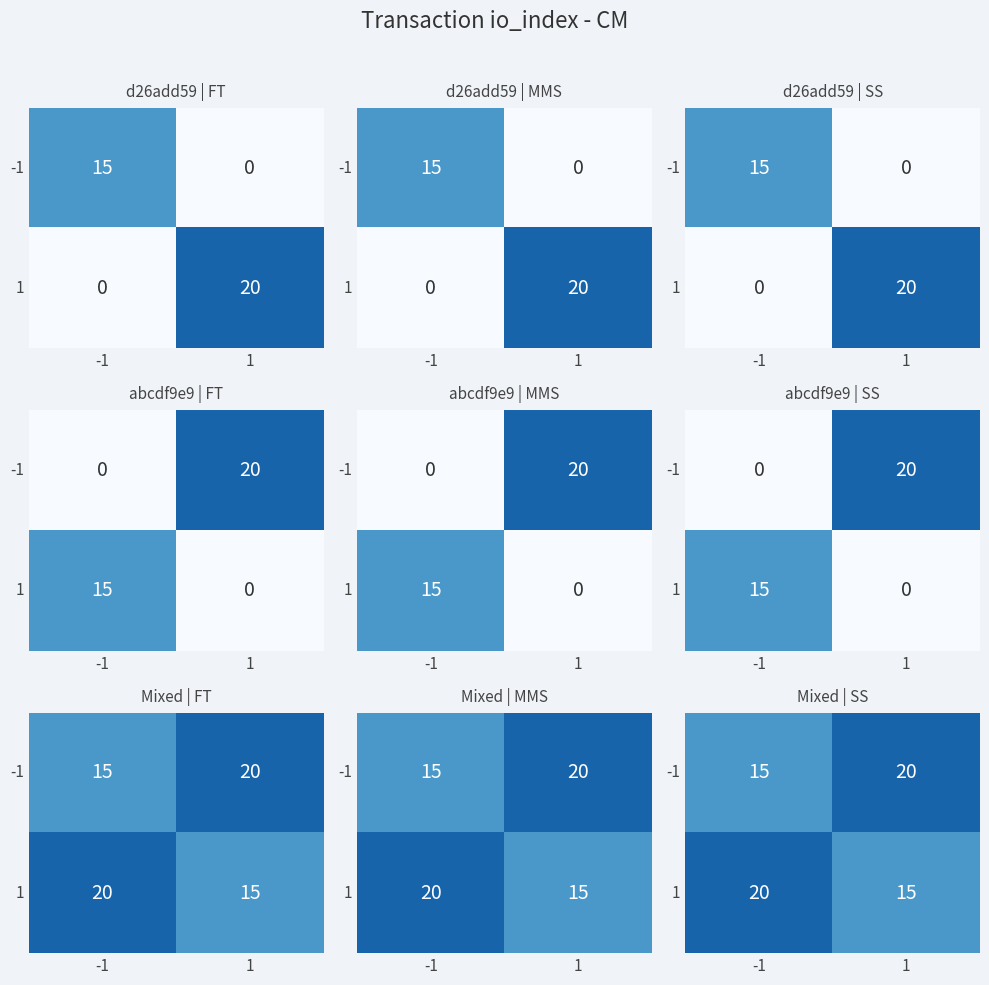

How many series are shown in this chart?

2